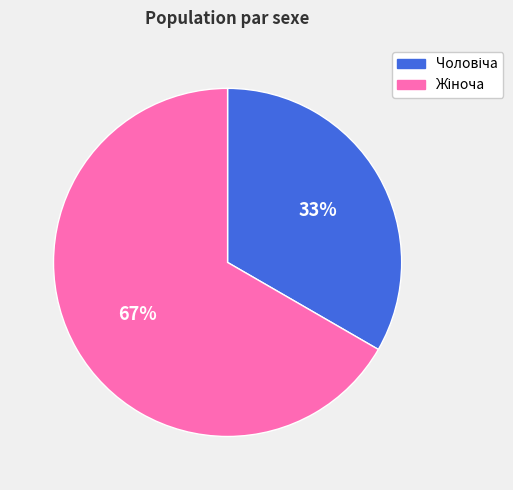

Does any single category account for the majority?

Yes